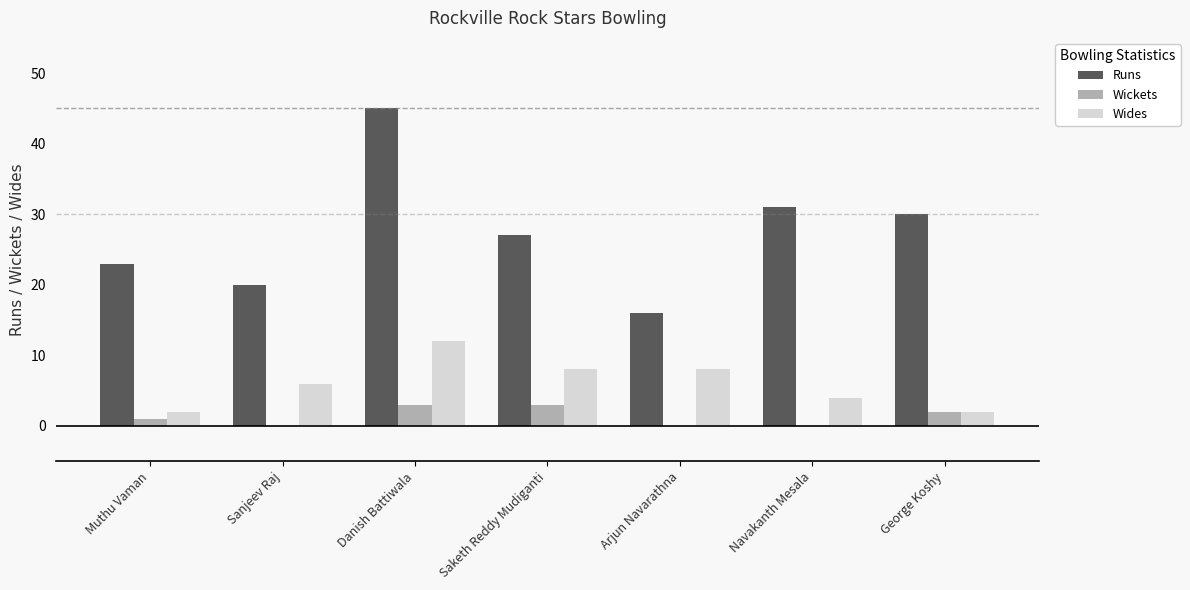

What is the sum of the Wides values at Sanjeev Raj and Arjun Navarathna?

14